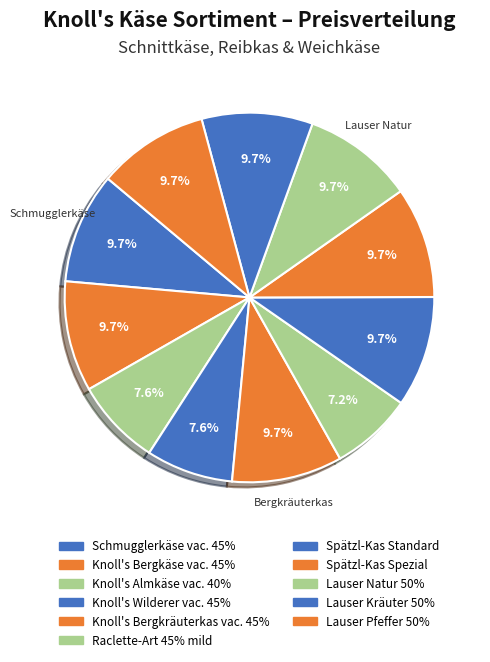

How many slices are in this pie chart?

11